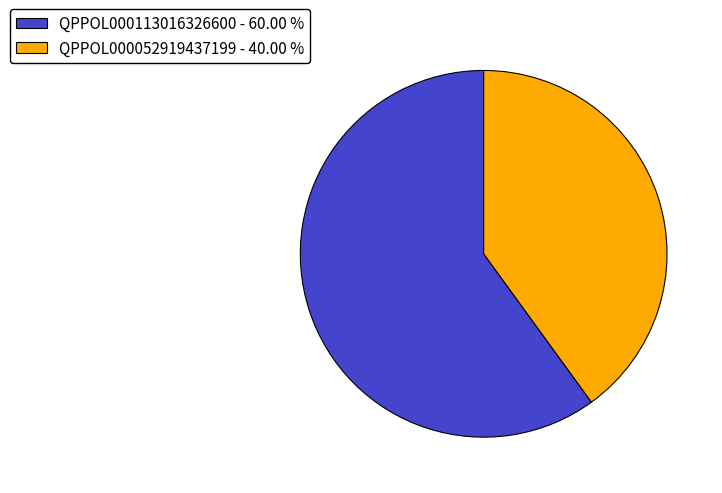

How many segments does this pie chart have?

2